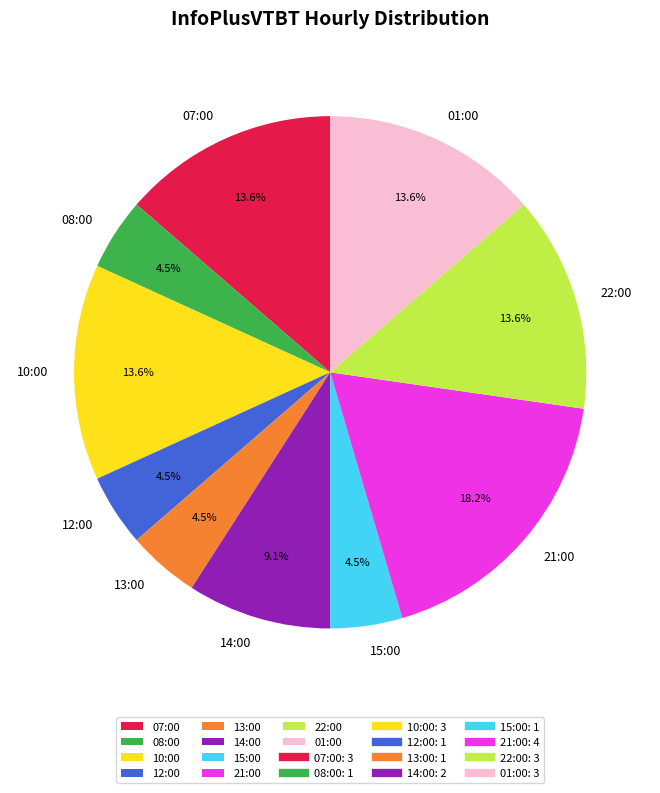

What percentage is NOT represented by 14:00?

90.9%